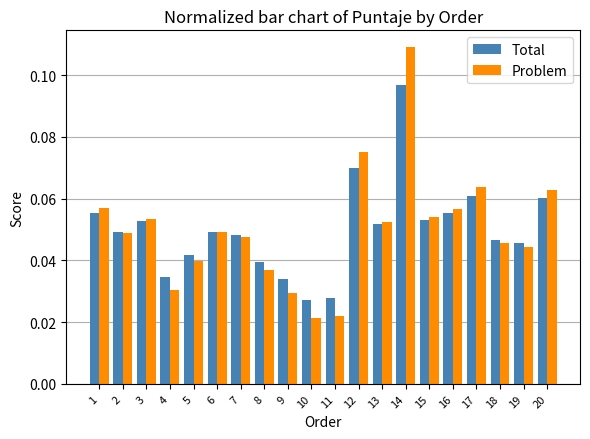

What is the sum of all Problem values?

1.0